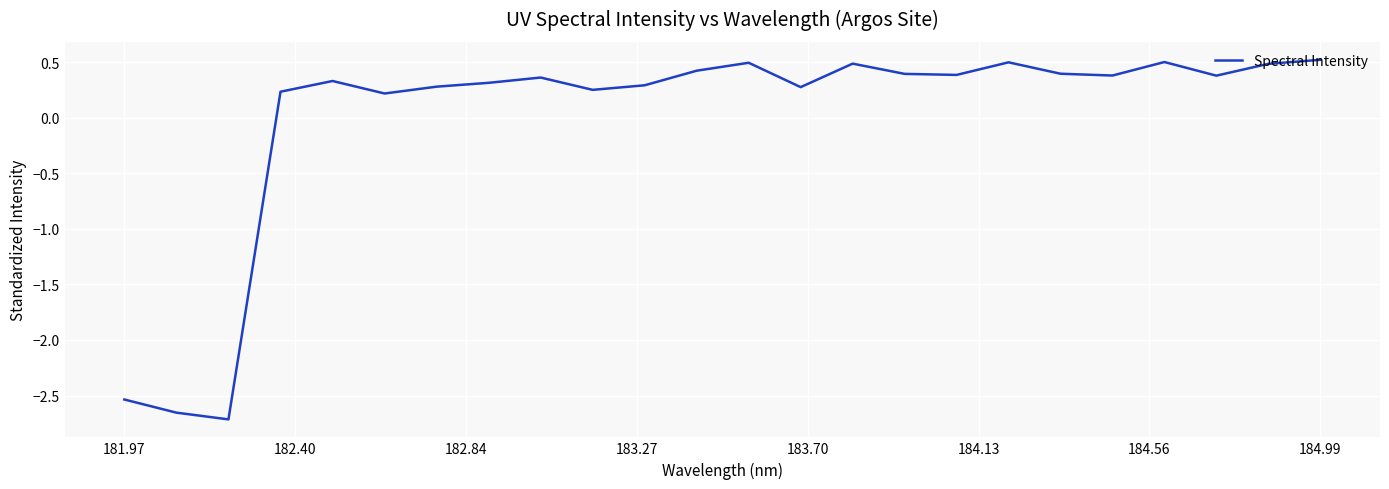

What is the maximum value shown in the chart?

0.5